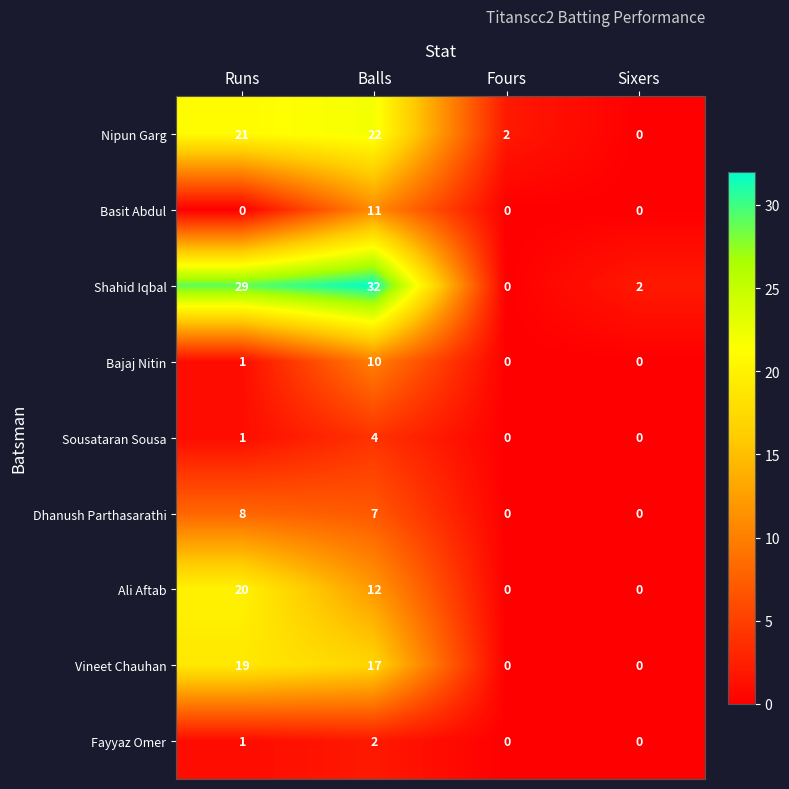

The Sousataran Sousa series shows 1 at Runs. True or false?

True